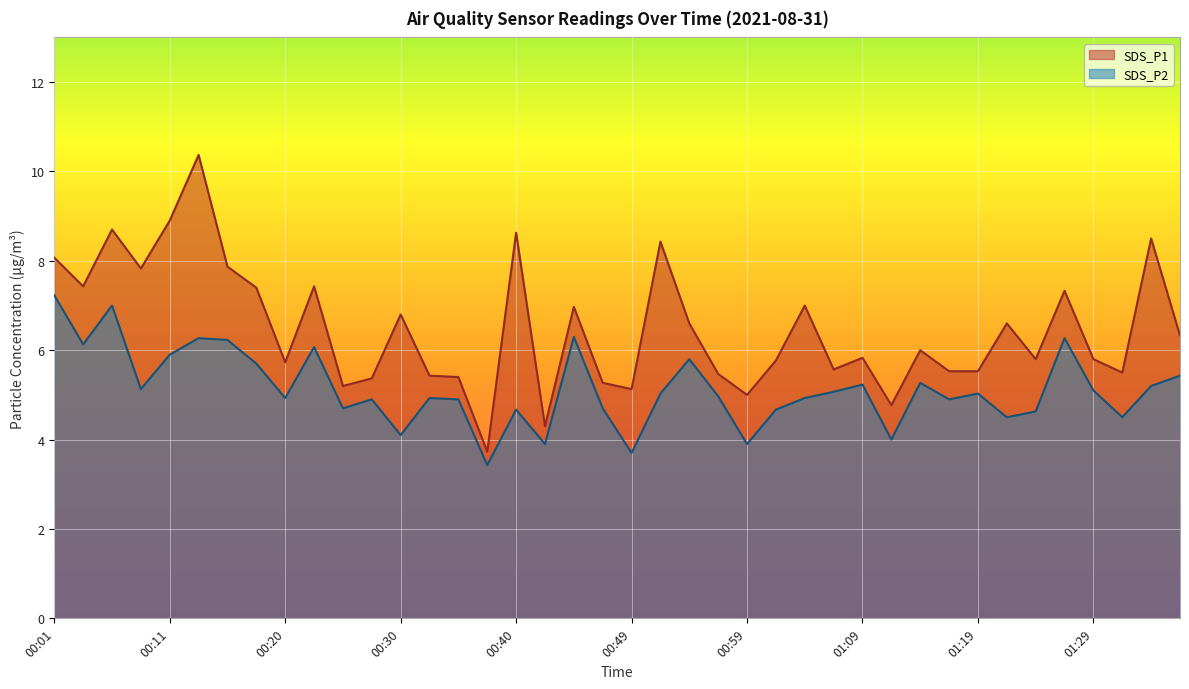

True or false: SDS_P2 and SDS_P1 intersect in this chart.

False